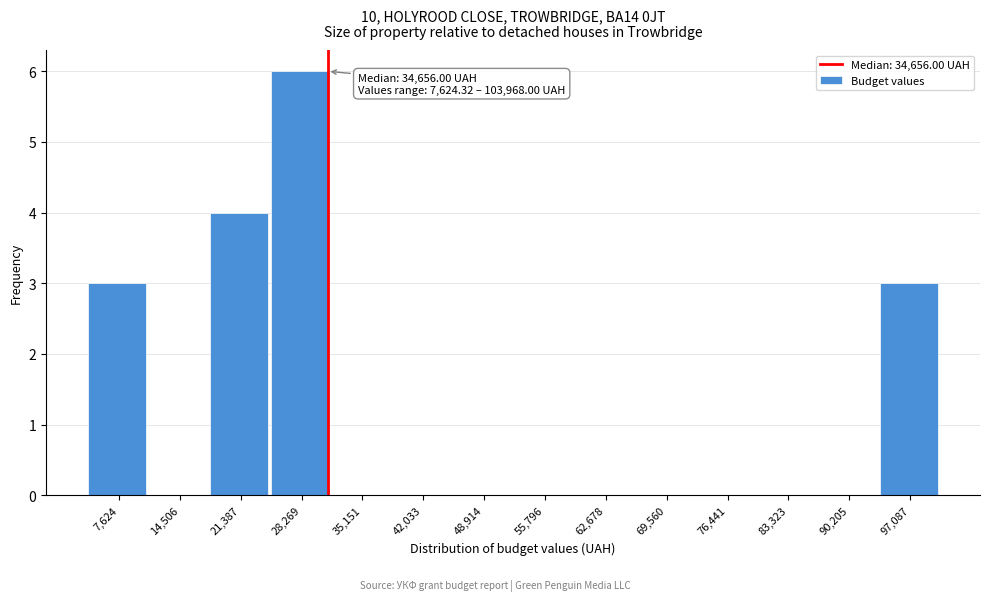

Reading left to right, list all the values displayed in this chart.

7,624=3	14,506=0	21,387=4	28,269=6	35,151=0	42,033=0	48,914=0	55,796=0	62,678=0	69,560=0	76,441=0	83,323=0	90,205=0	97,087=3